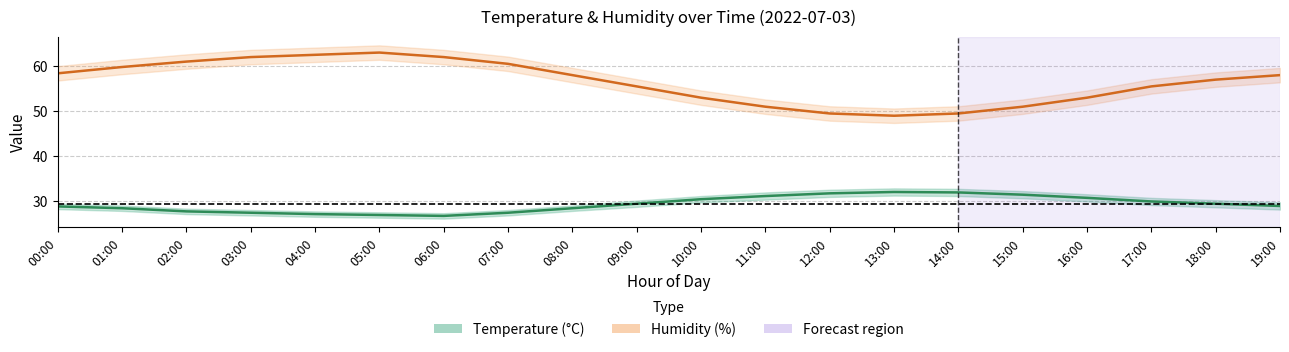

Between 01:00 and 14:00, which series saw the biggest shift?

Humidity (%)